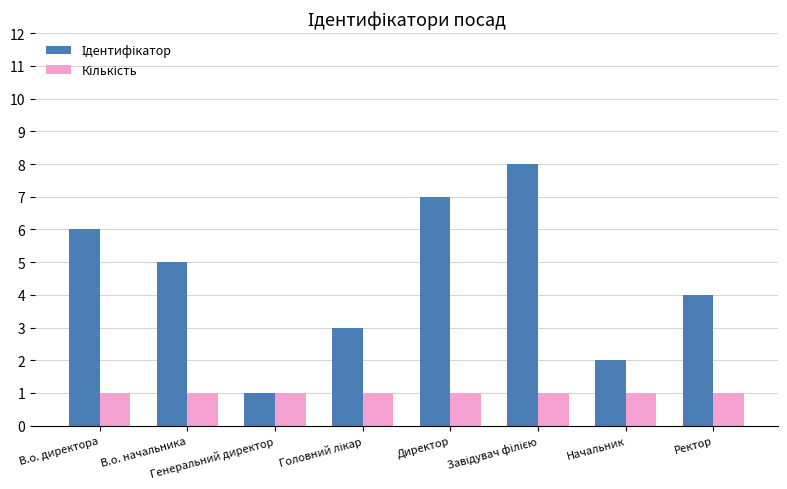

Reading right to left, extract all data points from this chart.

Ідентифікатор: 4	2	8	7	3	1	5	6
Кількість: 1	1	1	1	1	1	1	1